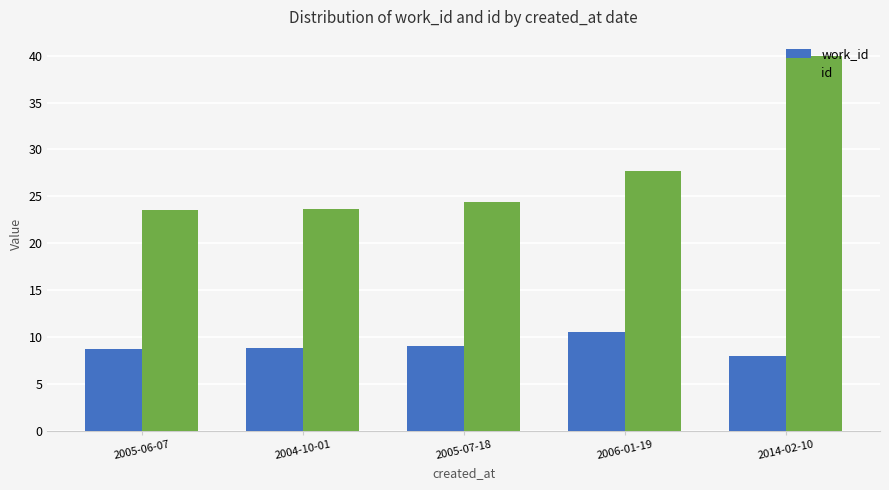

Read the id value at 2004-10-01.

23.6